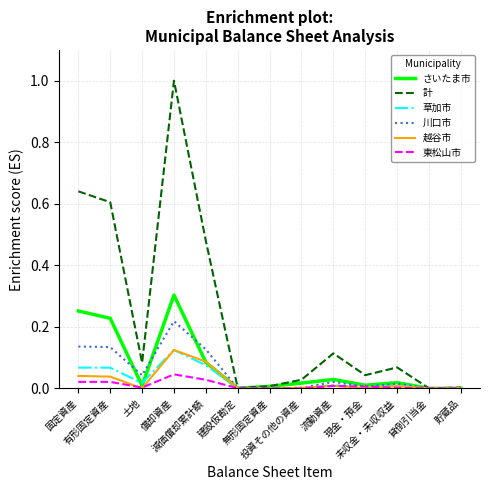

What is the greatest value displayed?

1.0